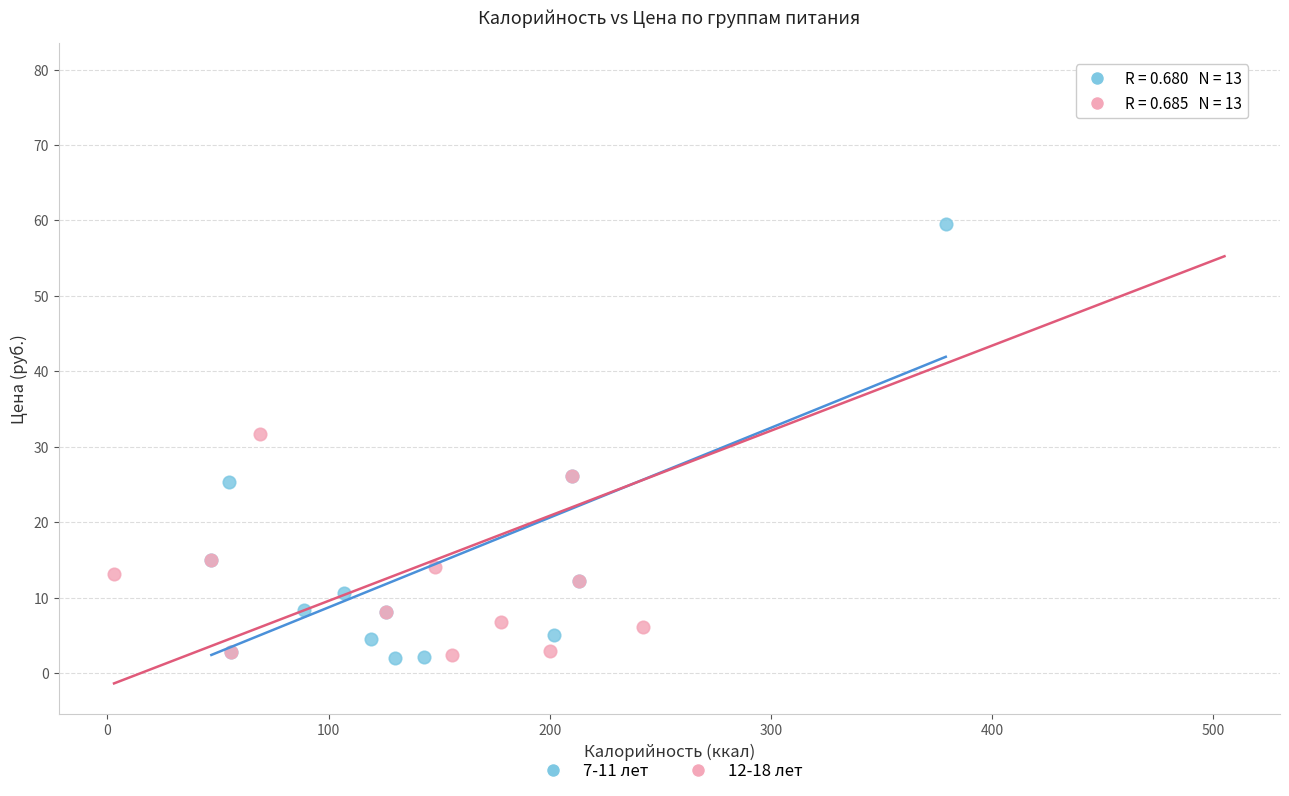

What are all the series names shown in the legend?

7-11 лет, 12-18 лет